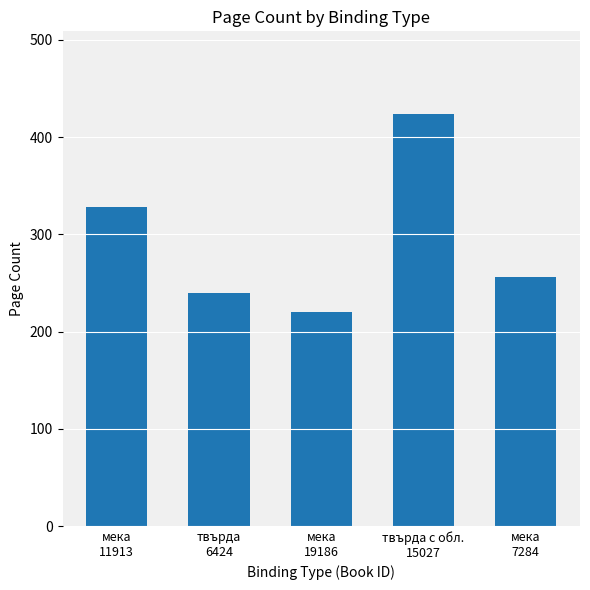

At which label does the data first exceed 256?

мека
11913